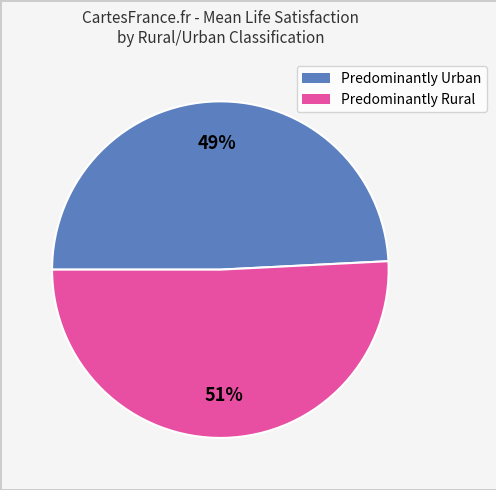

Is there any slice that represents more than half of the pie?

Yes